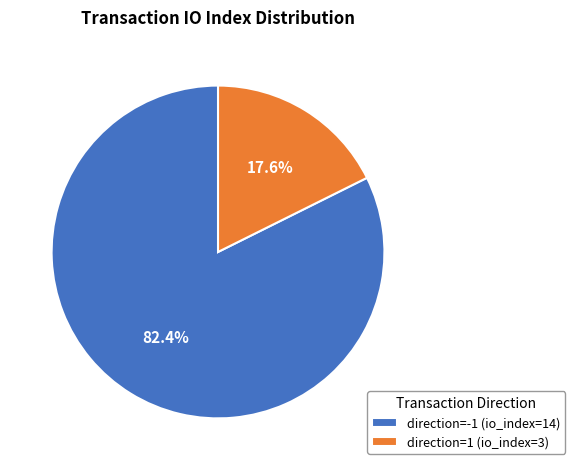

Which slice is the smallest?

direction=1 (io_index=3)